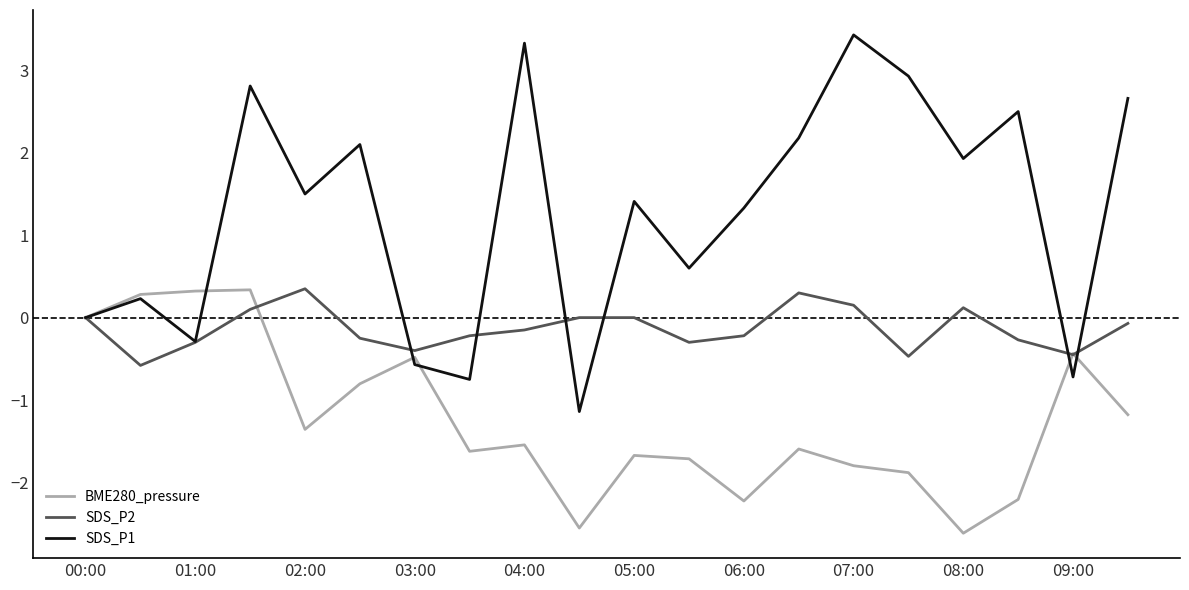

Which series has the widest spread of values?

SDS_P1